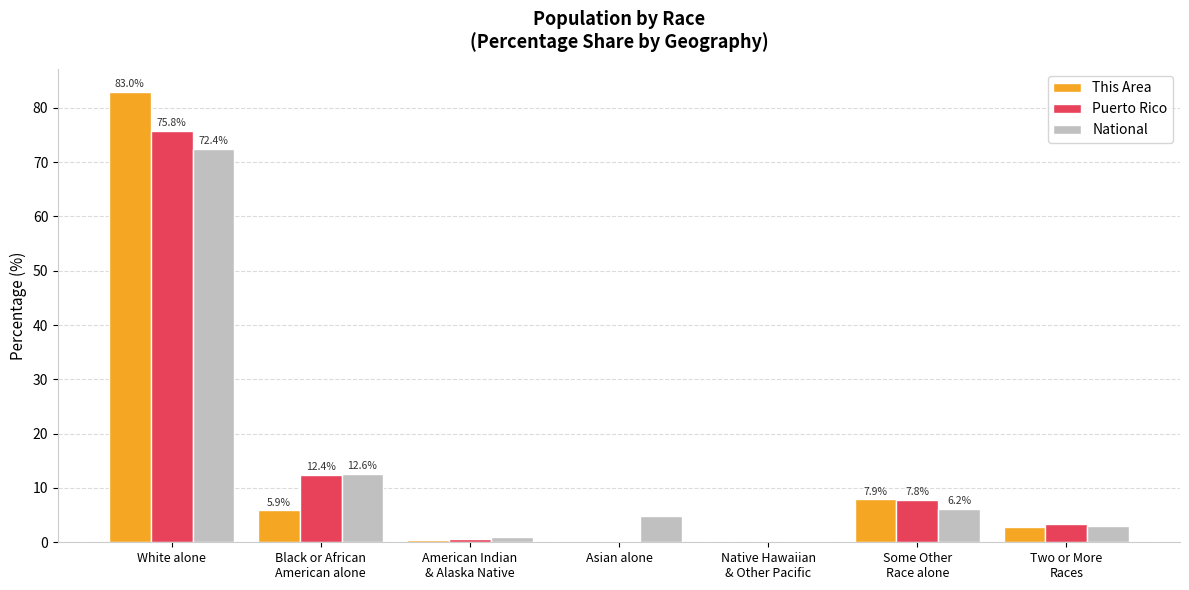

How many data points in Puerto Rico are above 3?

4